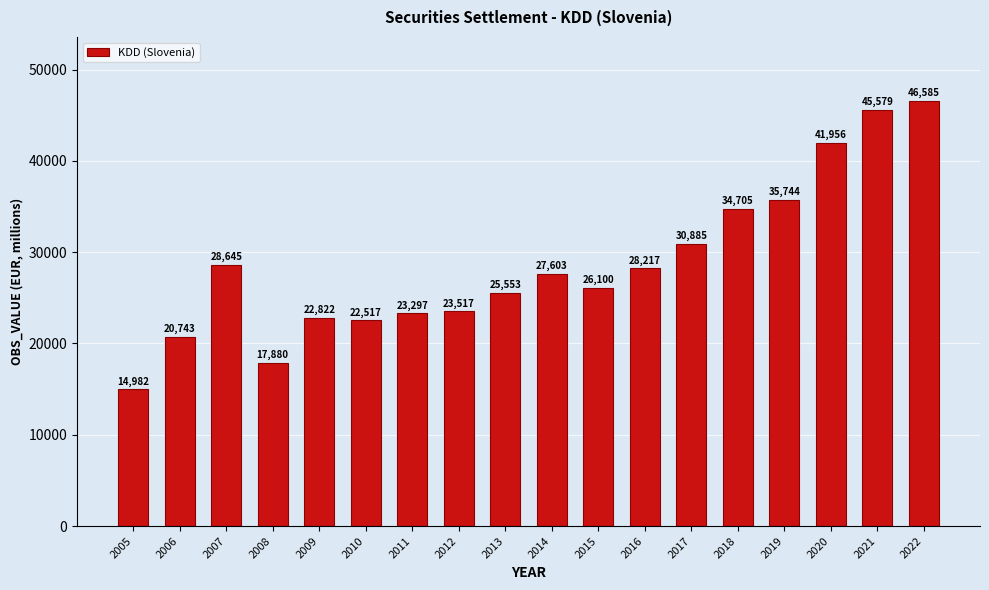

Approximately how many times larger is the value at 2021 compared to 2011?

2.0